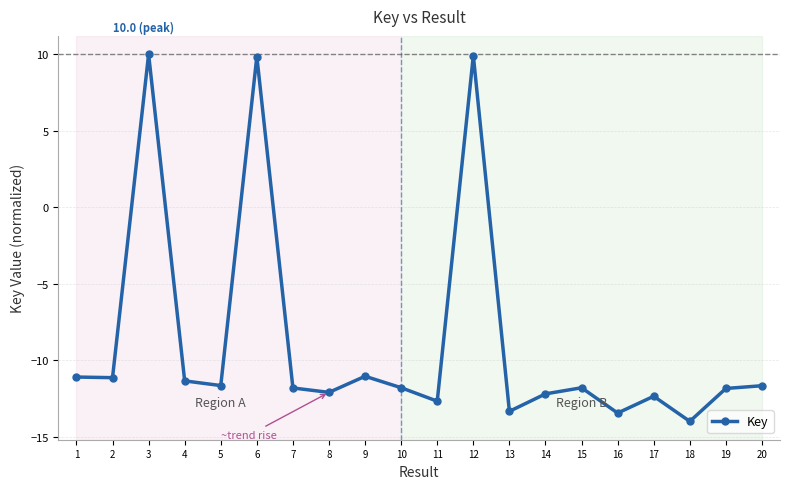

Which label corresponds to the smallest value in the chart?

18